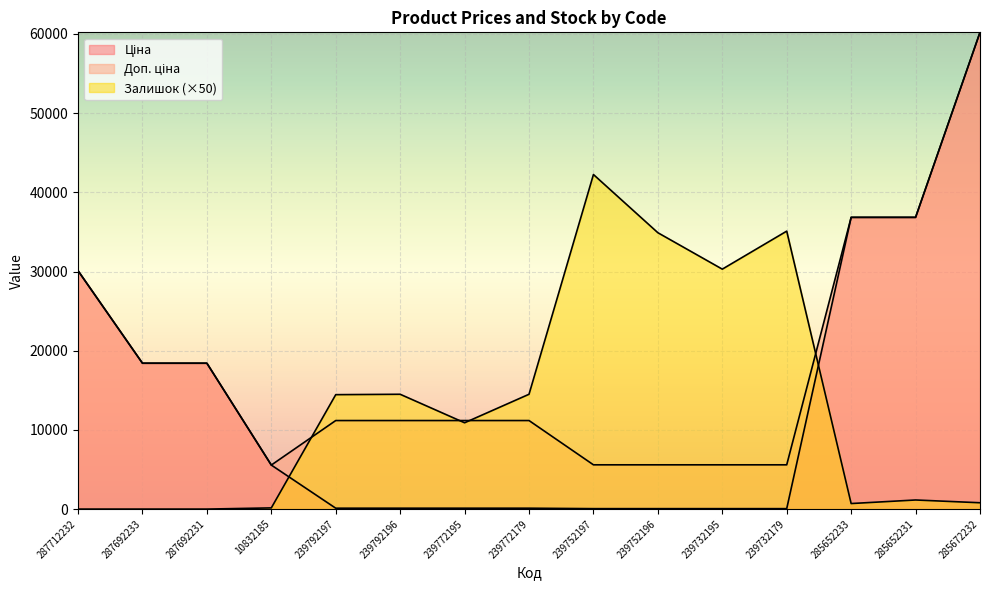

At which category is the sum across all series the highest?

285672232